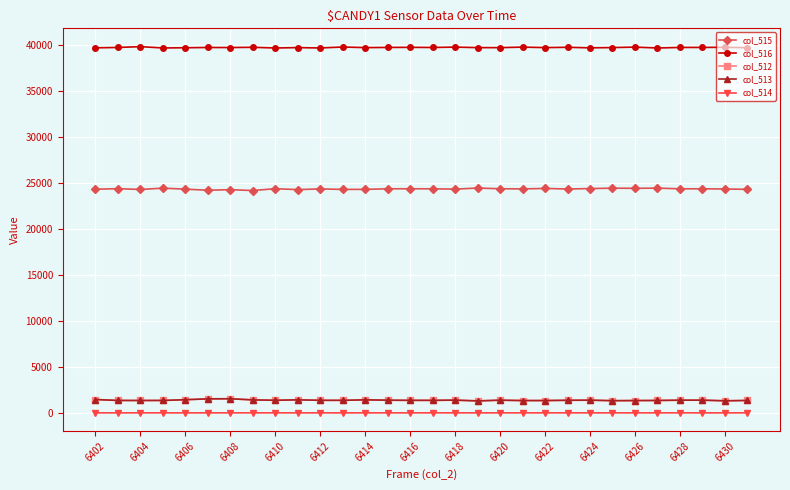

True or false: col_514 and col_513 intersect in this chart.

False